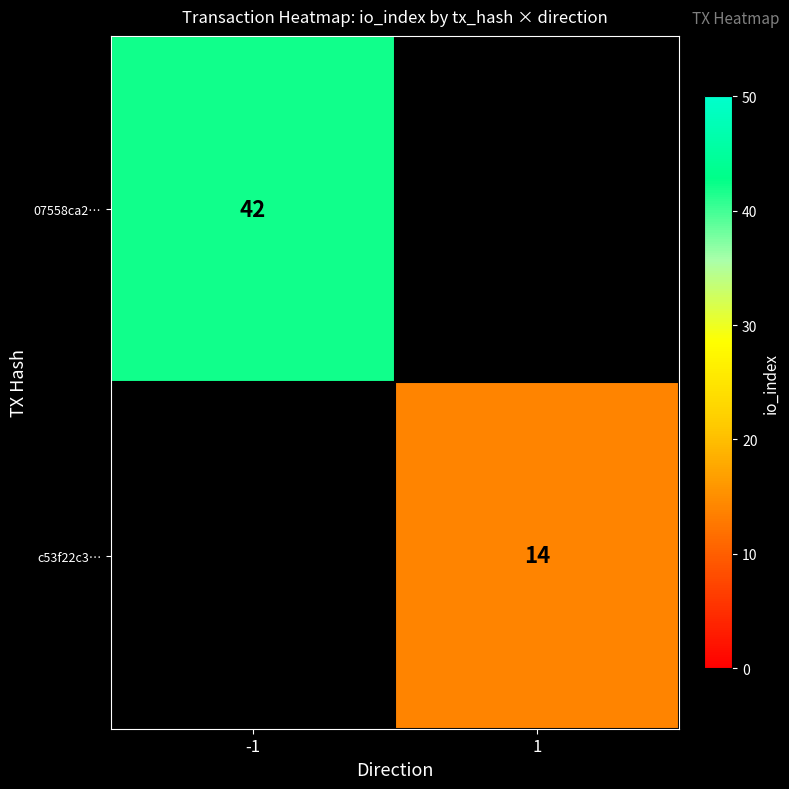

The value of 07558ca2… at -1 is 42. True or false?

True